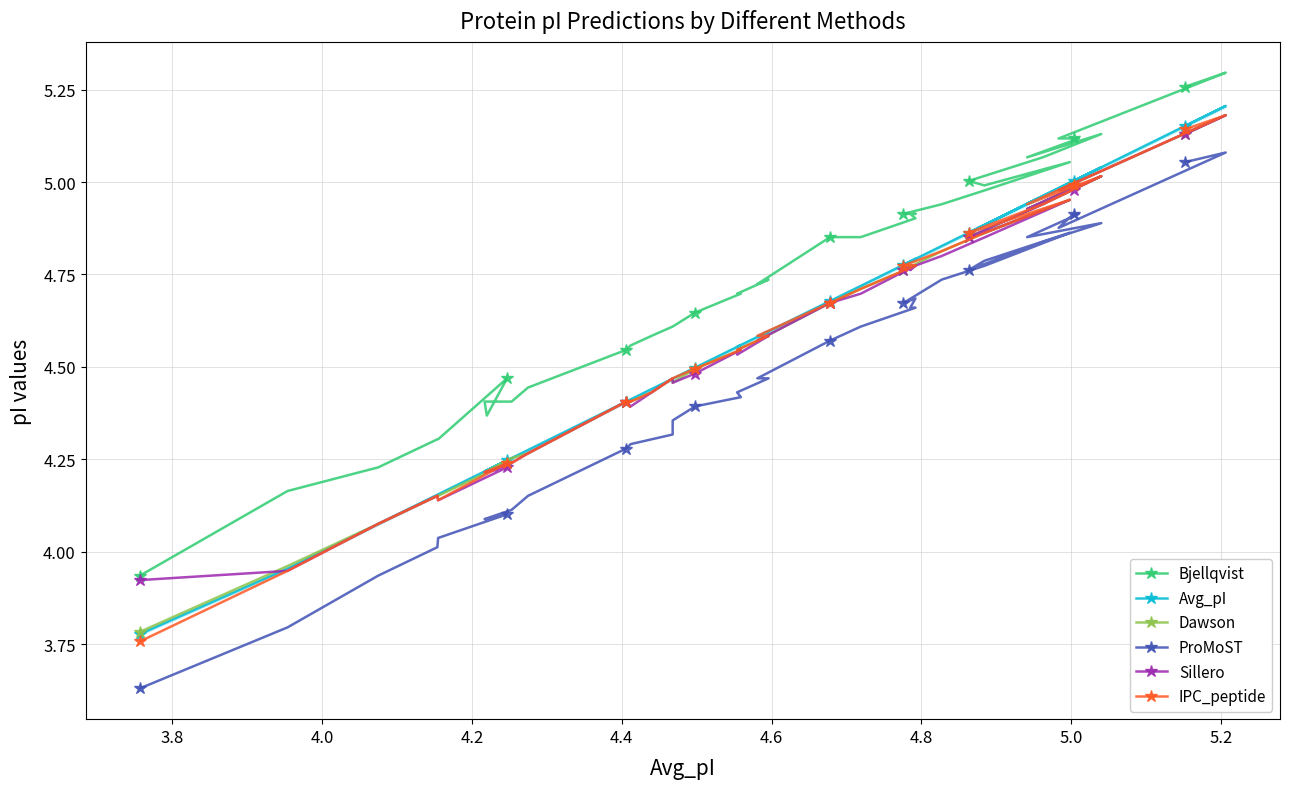

What is the lowest value of the IPC_peptide series?

3.8